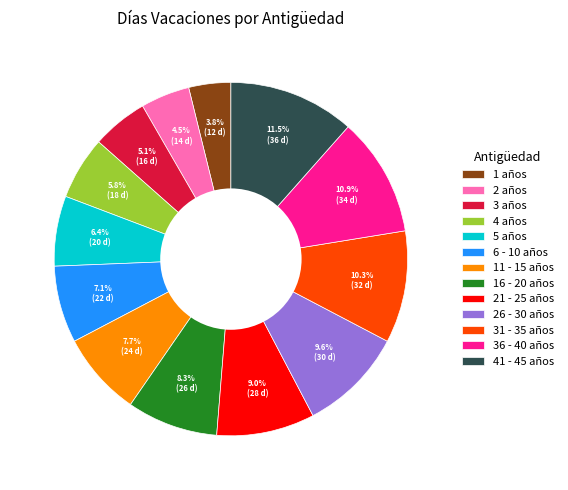

How much of the chart is everything except 36 - 40 años?

89.1%